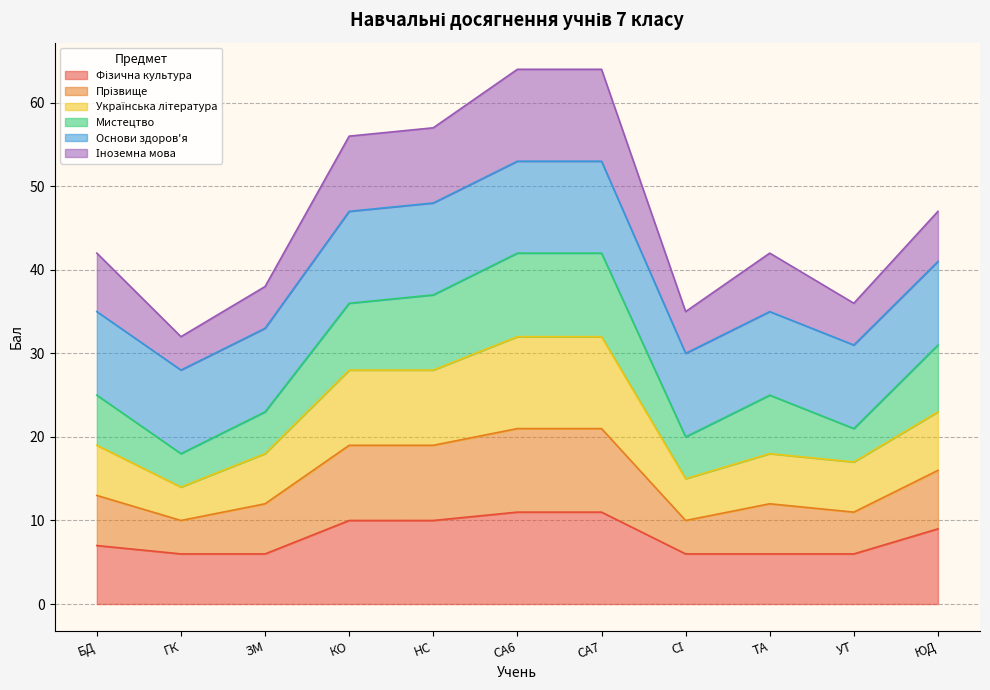

True or false: Фізична культура and Прізвище intersect in this chart.

False